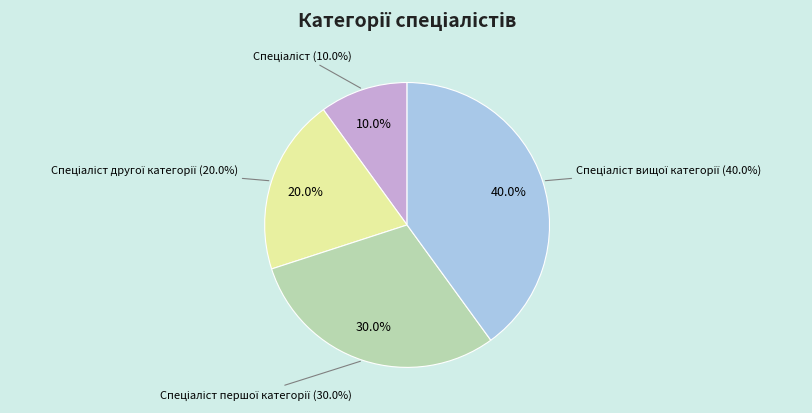

How many slices are in this pie chart?

4